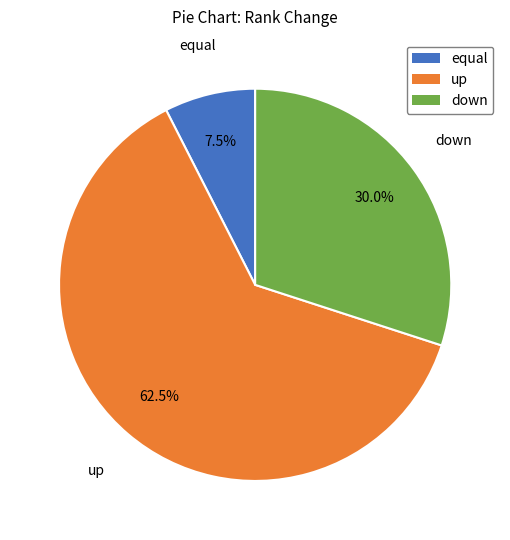

Rank the categories by value from highest to lowest.

up, down, equal